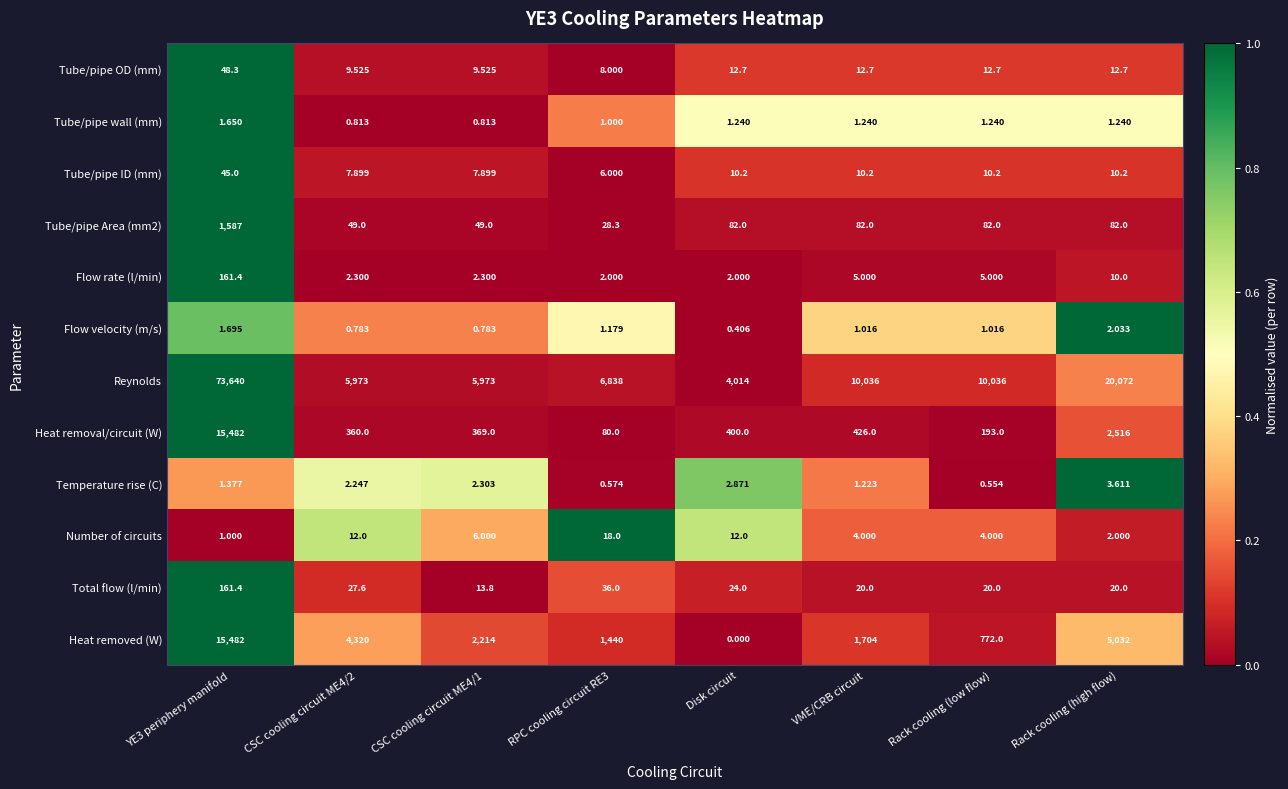

Which series has the largest range (max minus min)?

Reynolds